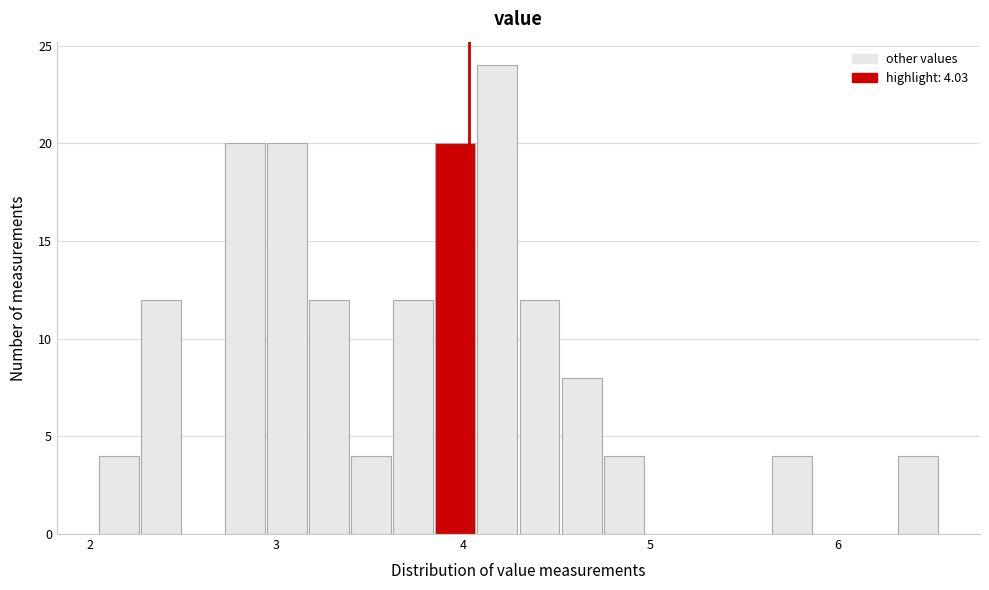

Around what value on the x-axis is the tallest bar? Give the approximate position of its centre, as read against the axis.

4.2